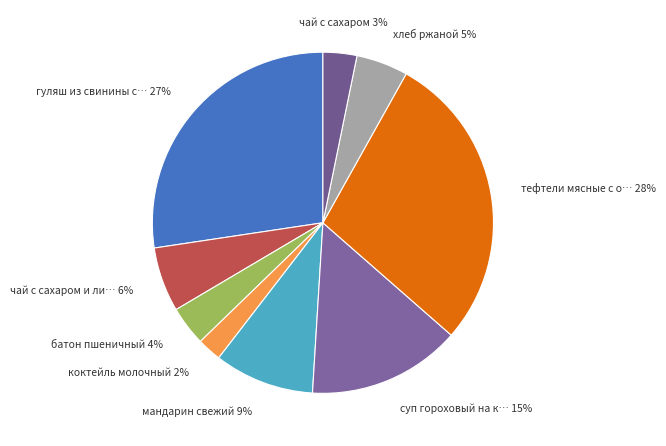

Which category has the biggest portion of the pie?

тефтели мясные с отварными макаронами